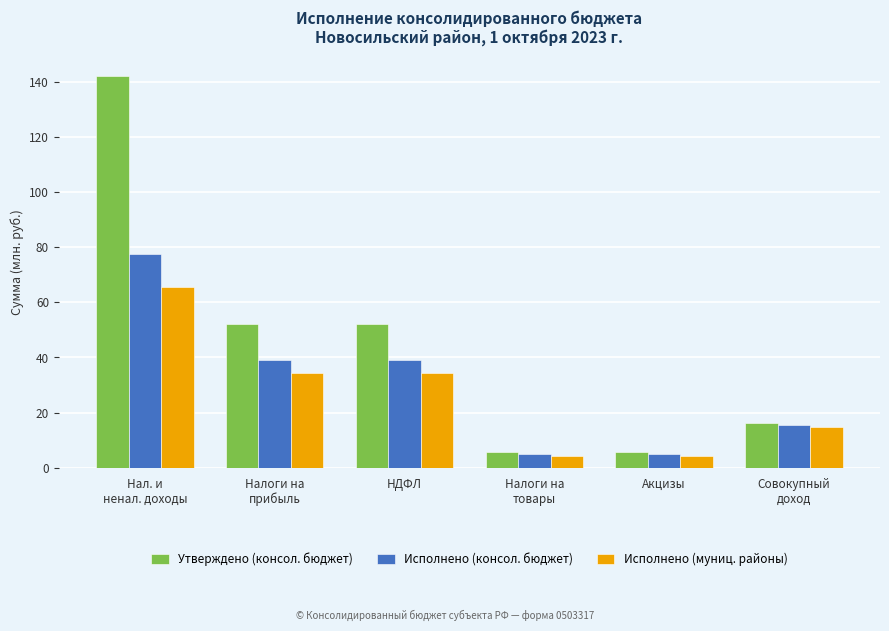

What are all the series names shown in the legend?

Утверждено (консол. бюджет), Исполнено (консол. бюджет), Исполнено (муниц. районы)